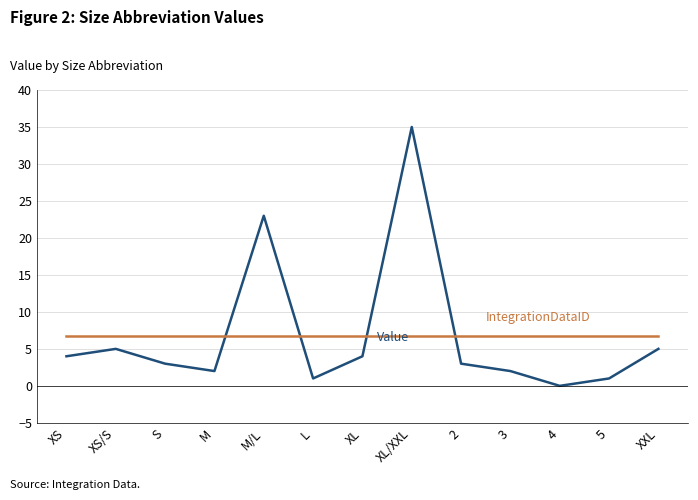

What is the spread (max minus min) of values at 2?

3.8